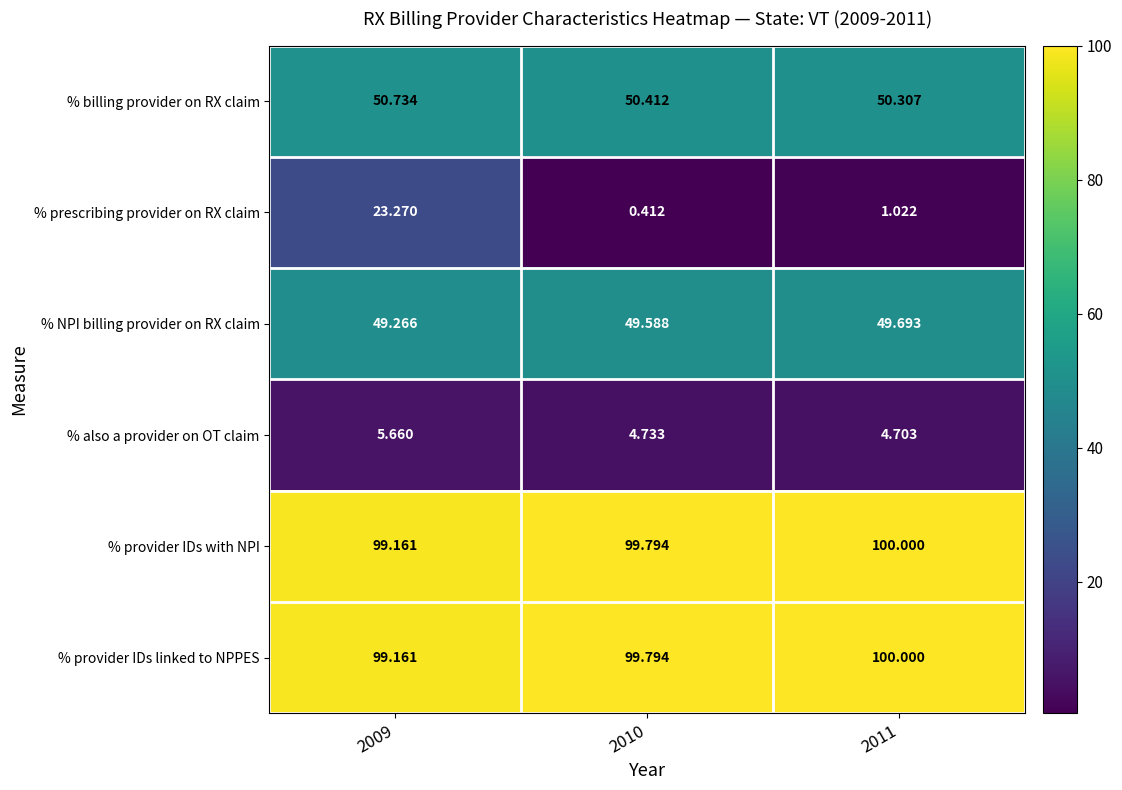

Is the value of % provider IDs linked to NPPES at 2009 greater than the value of % billing provider on RX claim at 2009?

Yes